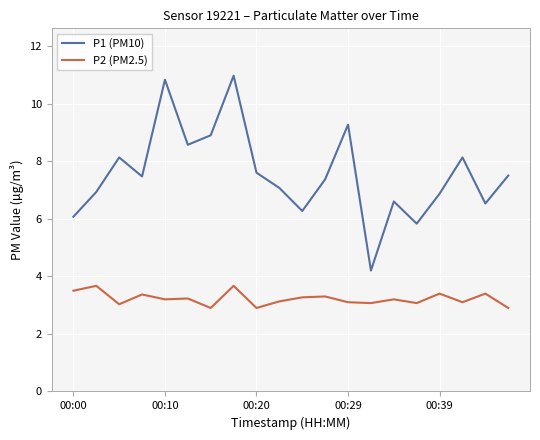

Does the chart have visible grid lines?

Yes